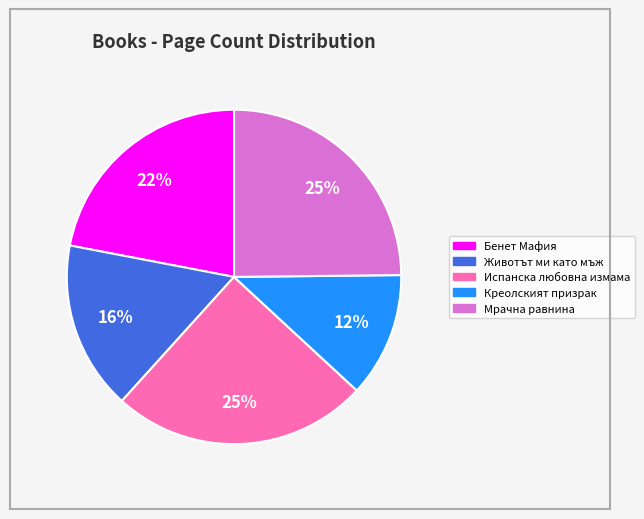

What is the ratio of the value at Бенет Мафия to the value at Испанска любовна измама?

0.9